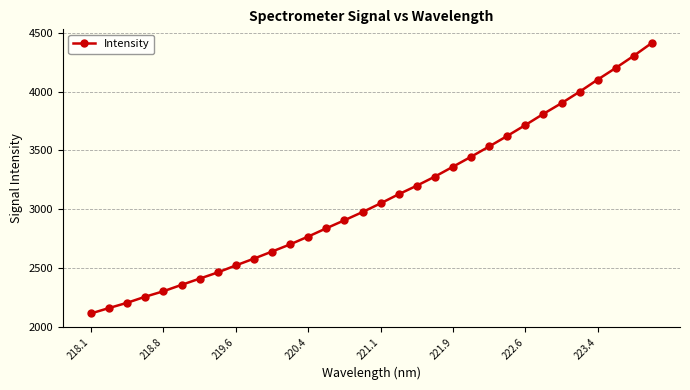

Reading right to left, list all the values displayed in this chart.

4414.9	4305.4	4201.8	4102.8	3999.8	3902.4	3811.5	3716.3	3623.8	3534.4	3446.9	3362.3	3278.2	3200.9	3128.2	3050.8	2976.6	2907.0	2838.6	2768.5	2701.9	2640.8	2580.6	2522.8	2463.2	2410.4	2357.3	2303.1	2256.9	2205.2	2160.5	2114.4